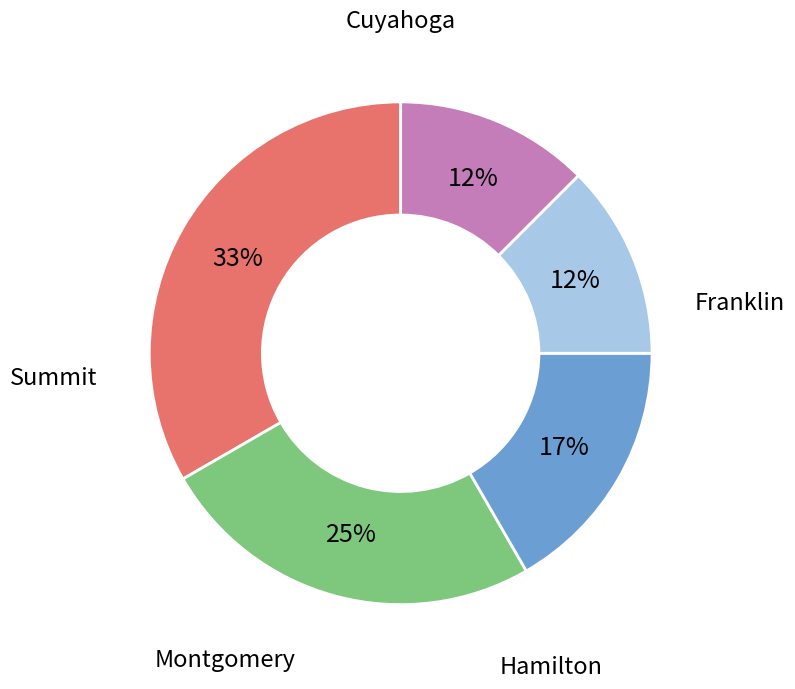

To the nearest percent, what is the difference between the largest and smallest slice percentages?

21%